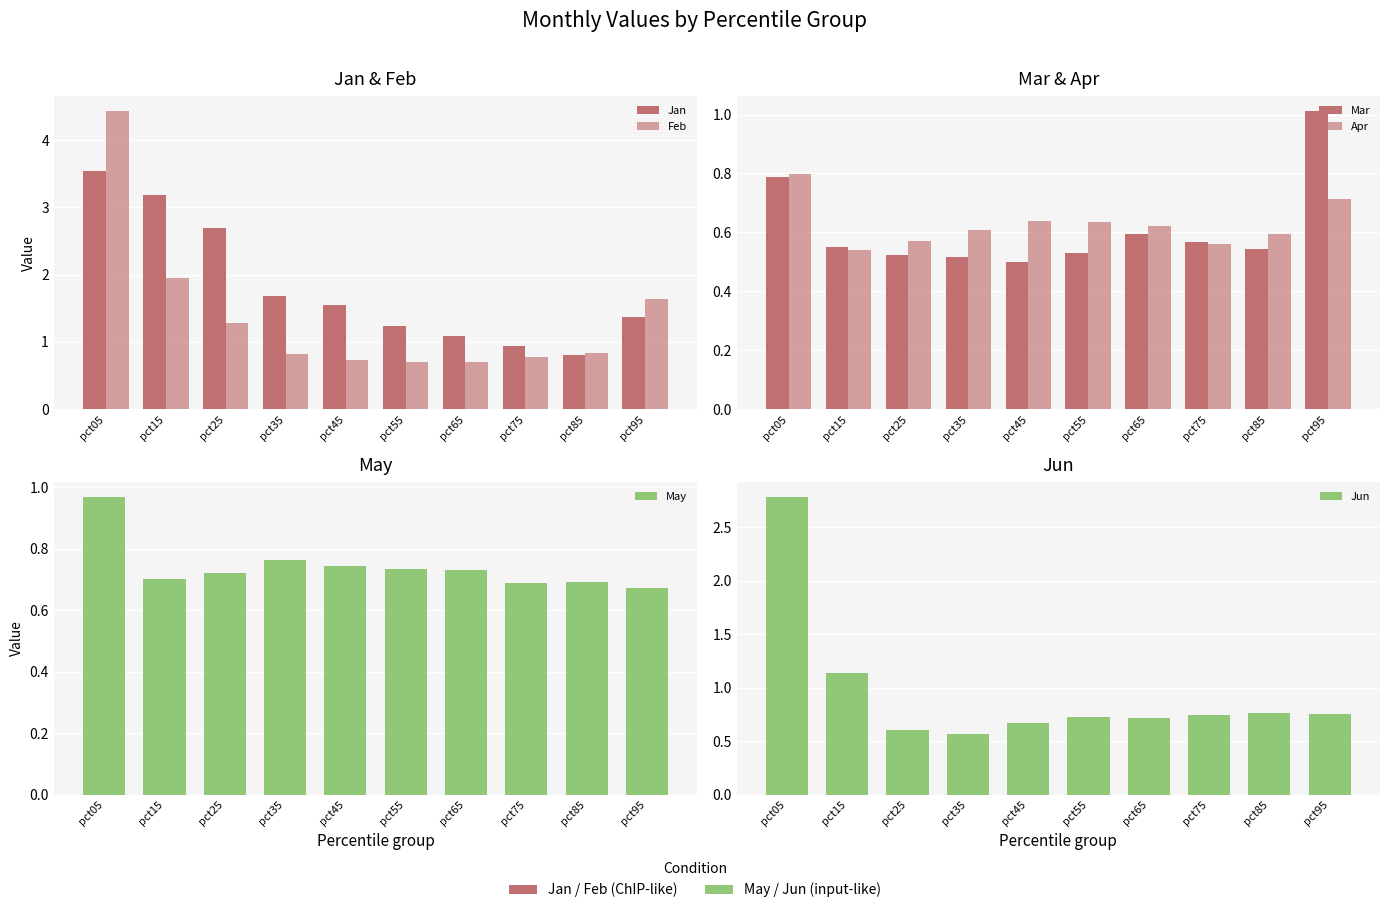

What is the difference between the maximum and minimum values in the Mar series?

0.5